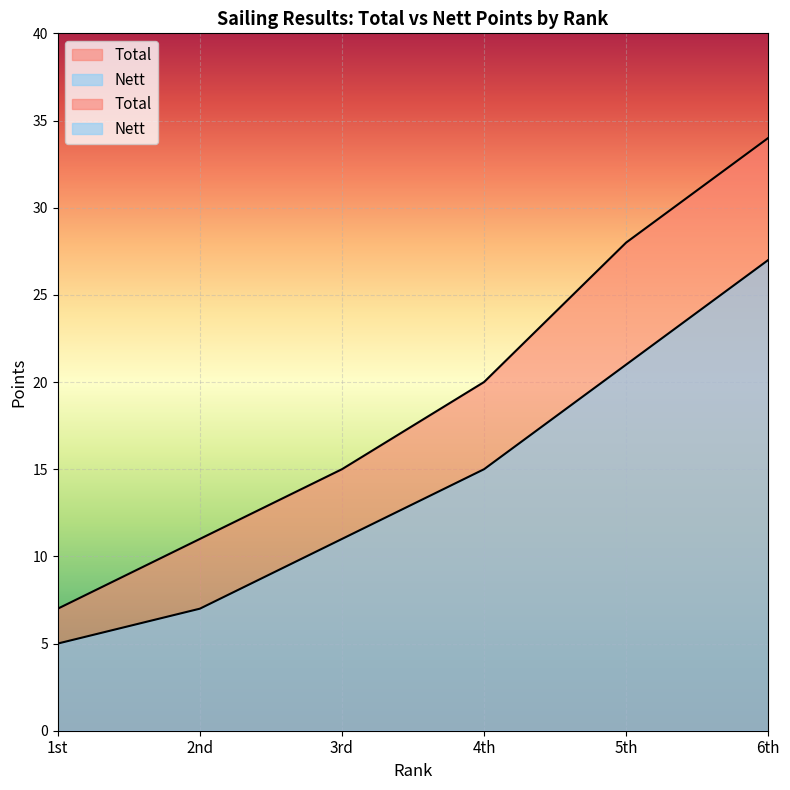

True or false: Nett has a value of 21 at 5th.

True